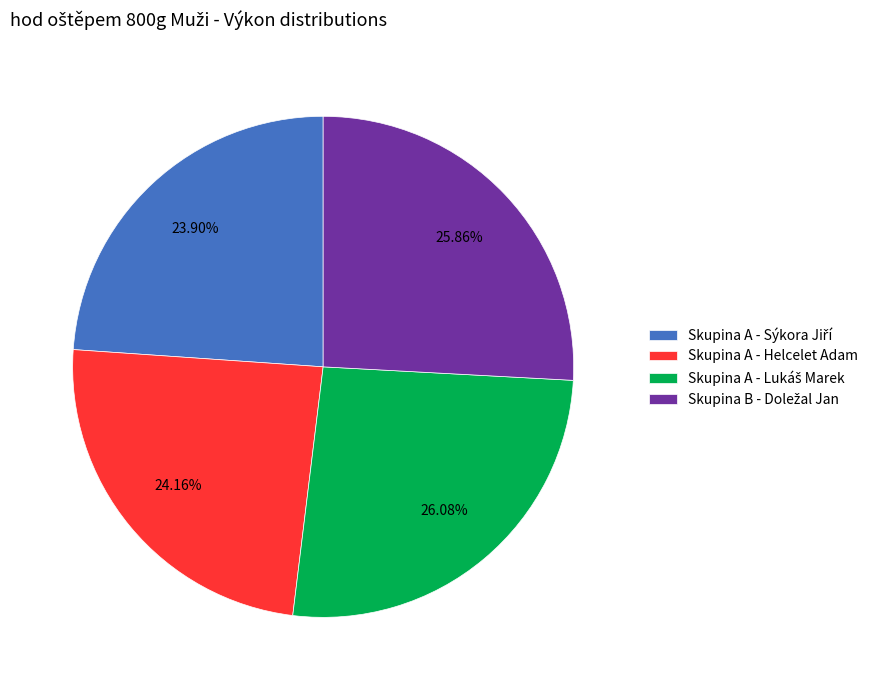

Is there a majority slice in this chart?

No